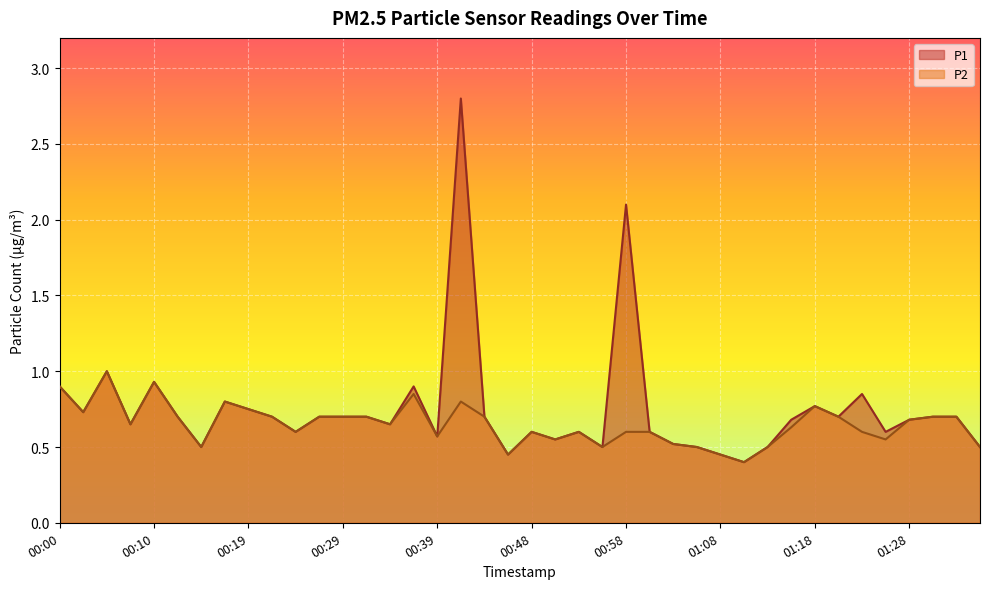

What is the total value across all series at 00:31?

1.4